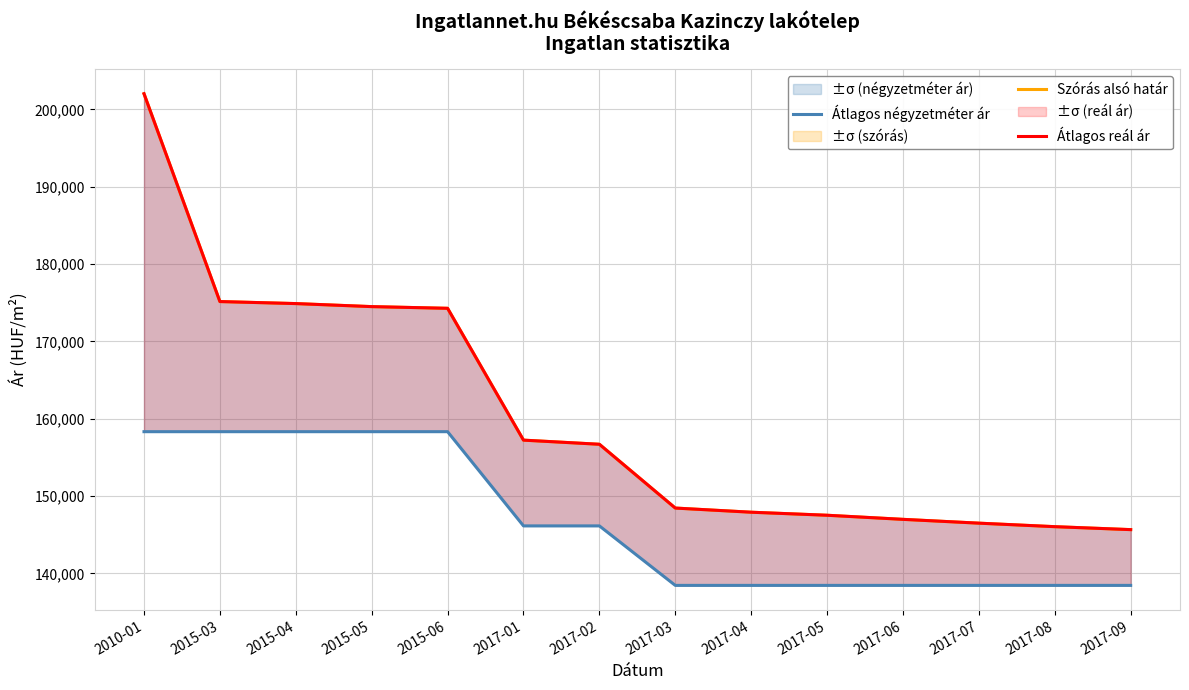

What is the highest value of the Szórás alsó határ series?

202025